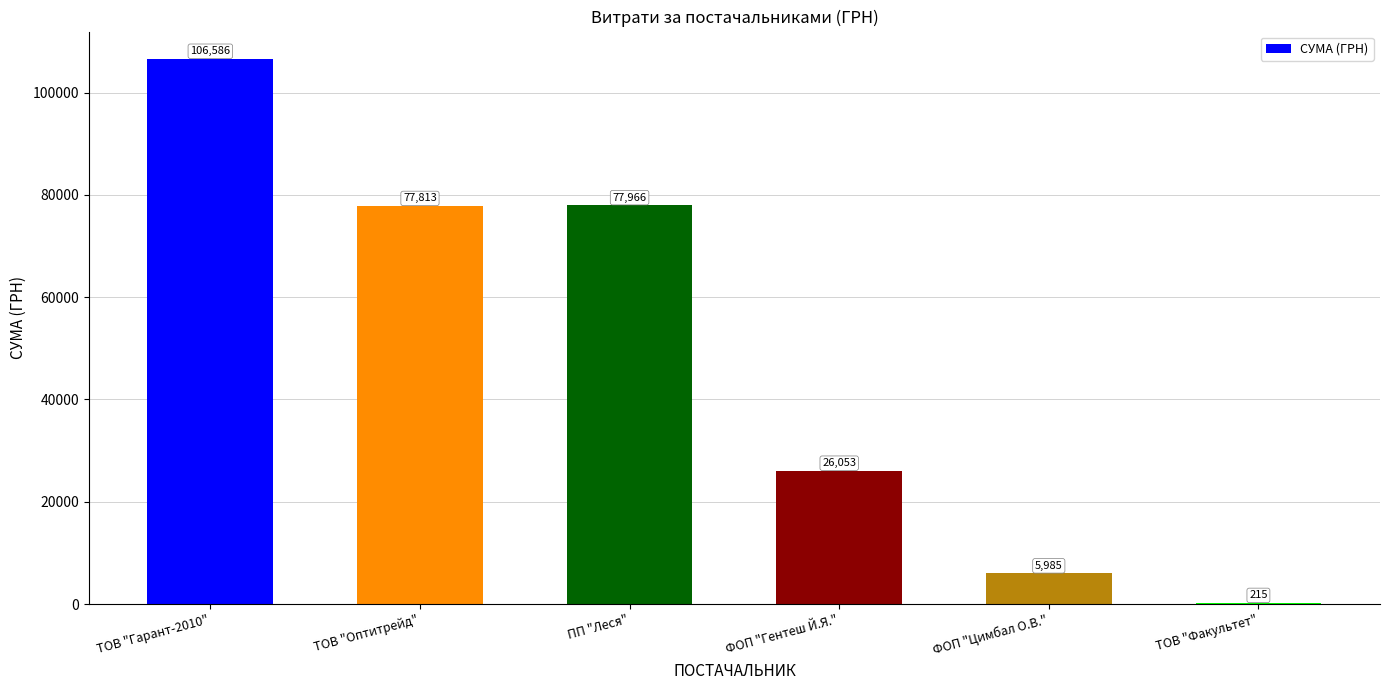

True or false: the data shows 35760.2 at ПП "Леся".

False